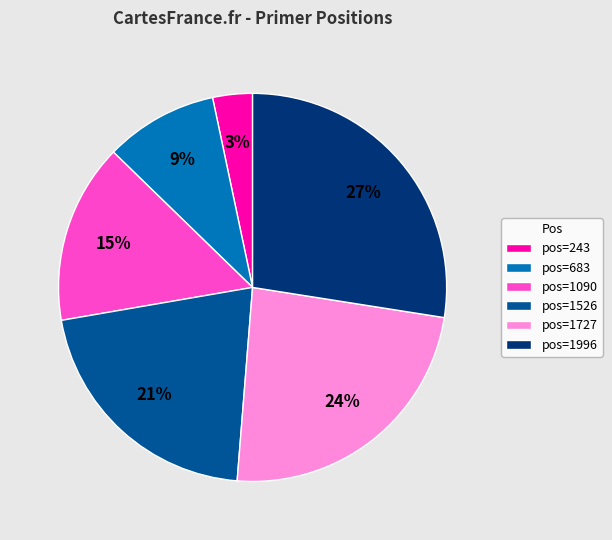

Is it true that pos=683 is 9% of the pie?

True